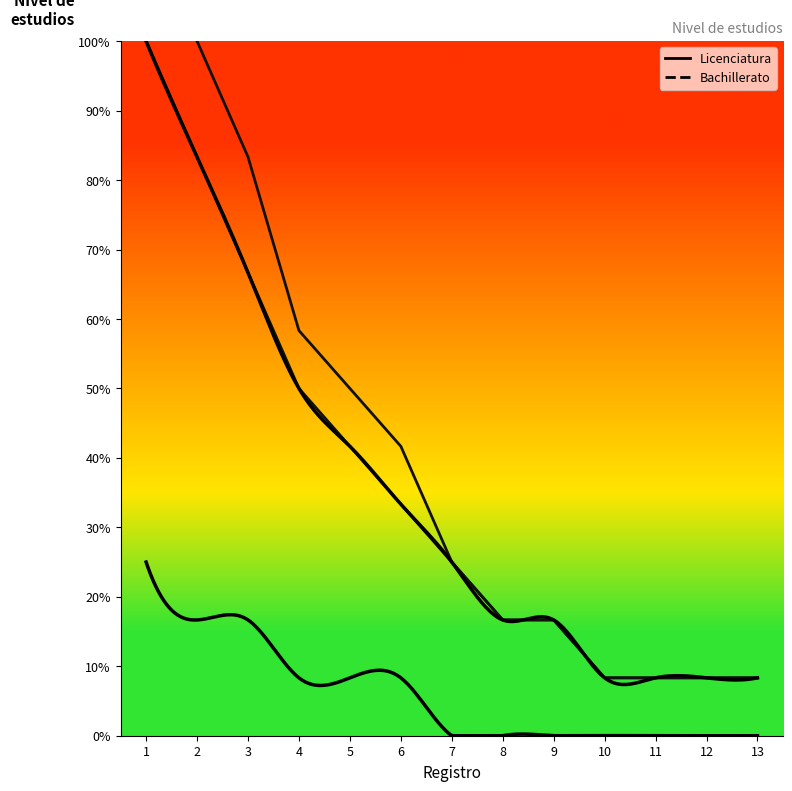

What is the difference between the maximum and minimum values in the Licenciatura series?

91.7